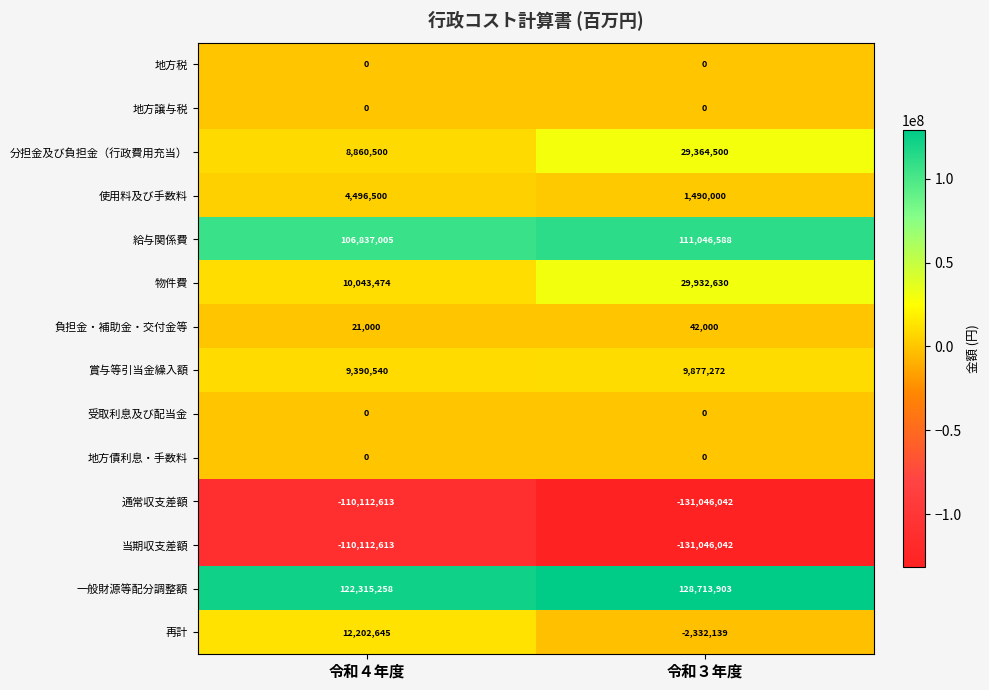

Reading left to right, extract all data points from this chart.

地方税: 令和４年度=0	令和３年度=0
地方譲与税: 令和４年度=0	令和３年度=0
分担金及び負担金（行政費用充当）: 令和４年度=8860500	令和３年度=29364500
使用料及び手数料: 令和４年度=4496500	令和３年度=1490000
給与関係費: 令和４年度=106837005	令和３年度=111046588
物件費: 令和４年度=10043474	令和３年度=29932630
負担金・補助金・交付金等: 令和４年度=21000	令和３年度=42000
賞与等引当金繰入額: 令和４年度=9390540	令和３年度=9877272
受取利息及び配当金: 令和４年度=0	令和３年度=0
地方債利息・手数料: 令和４年度=0	令和３年度=0
通常収支差額: 令和４年度=-110112613	令和３年度=-131046042
当期収支差額: 令和４年度=-110112613	令和３年度=-131046042
一般財源等配分調整額: 令和４年度=122315258	令和３年度=128713903
再計: 令和４年度=12202645	令和３年度=-2332139